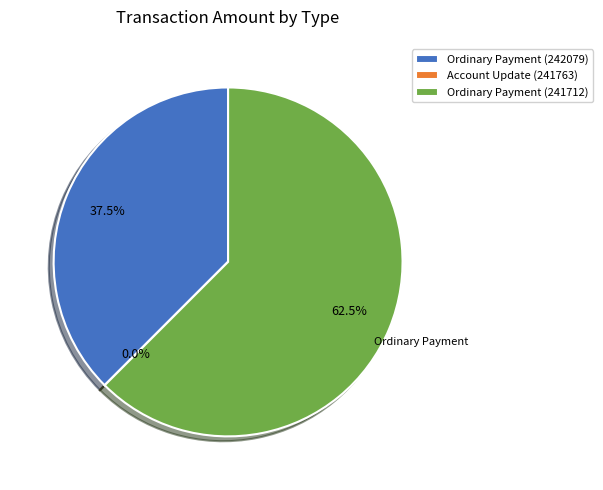

Between Ordinary Payment (242079) and Ordinary Payment (241712), which is larger?

Ordinary Payment (241712)